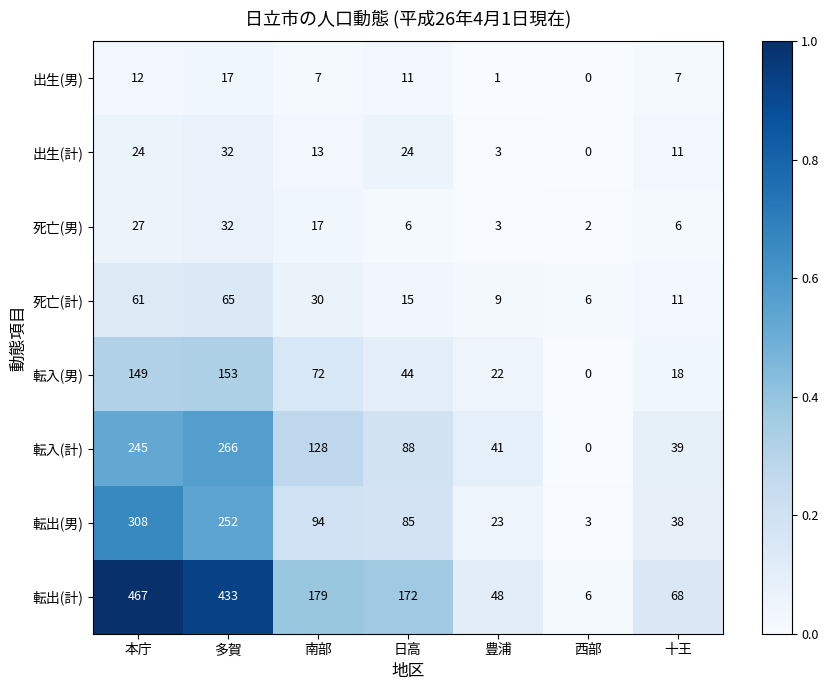

Count the number of categories in the chart.

7